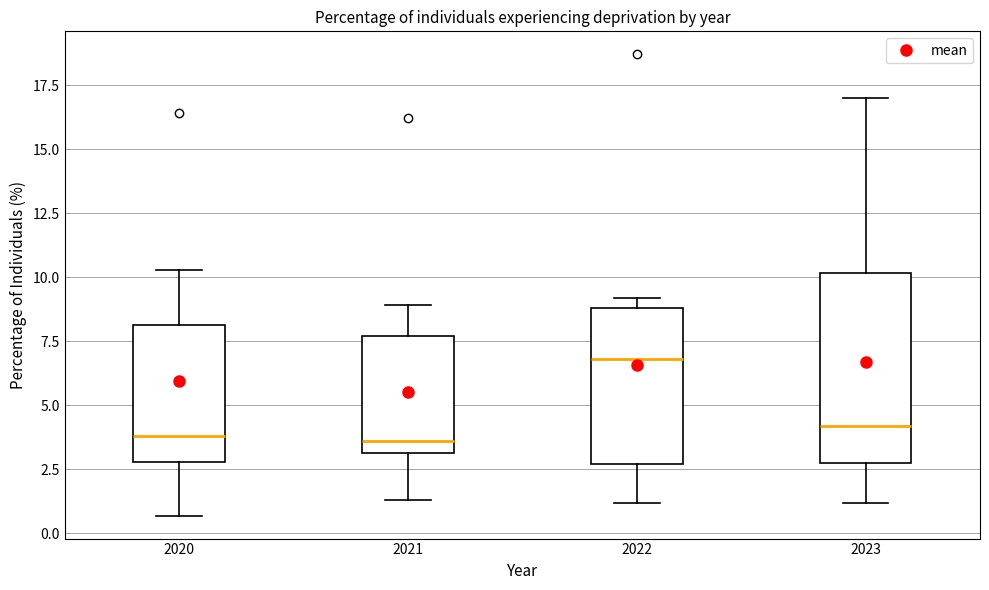

Where is the lower edge of the box at x = 2021 on the y-axis? The values are not printed on the chart, so give them approximately, as read against the axis.

3.0